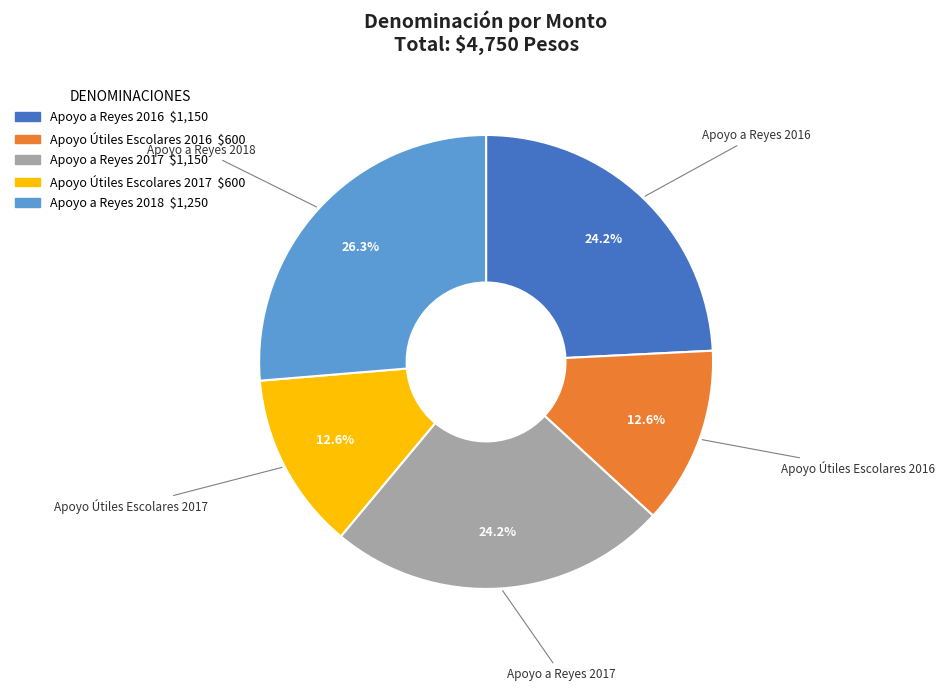

Which slice is the largest?

Apoyo a Reyes 2018